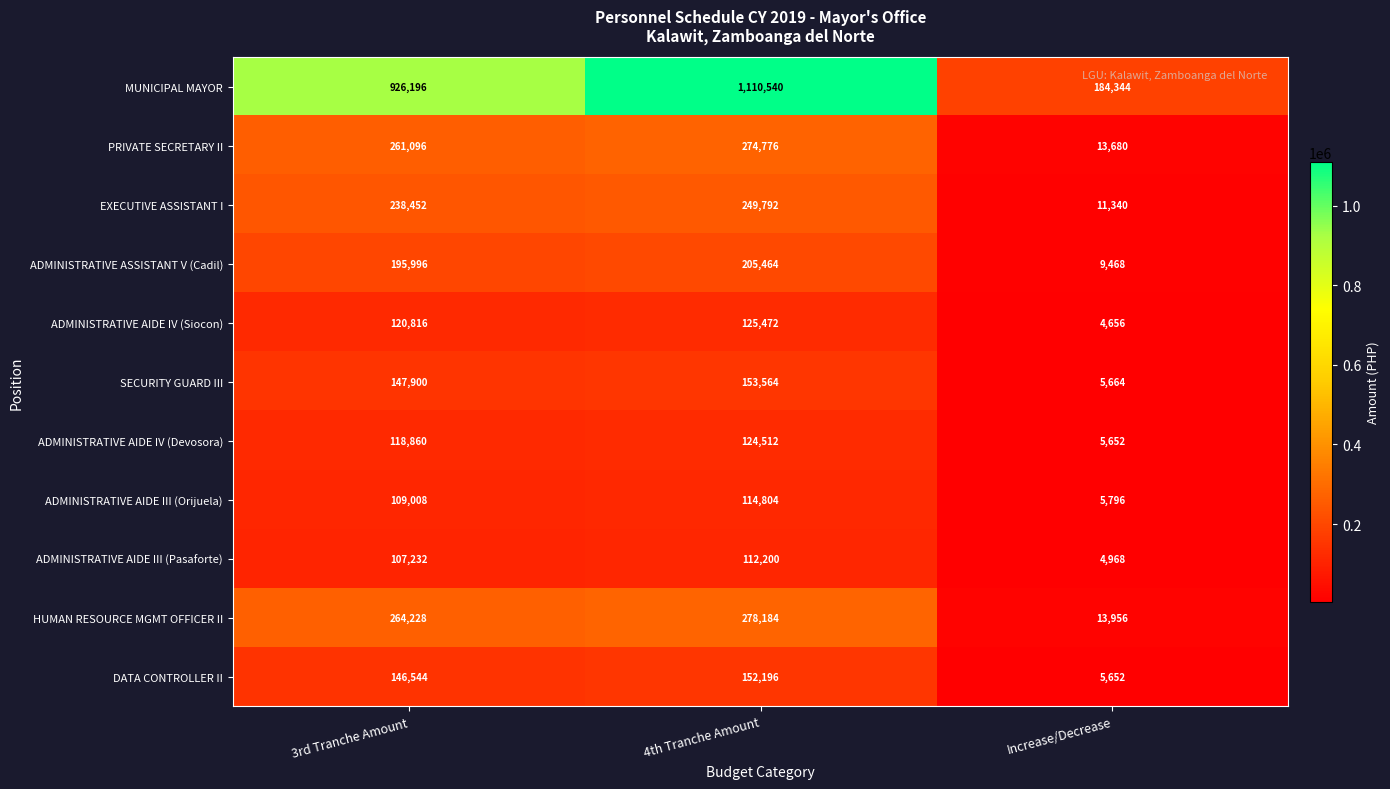

What is the highest value of the MUNICIPAL MAYOR series?

1110540